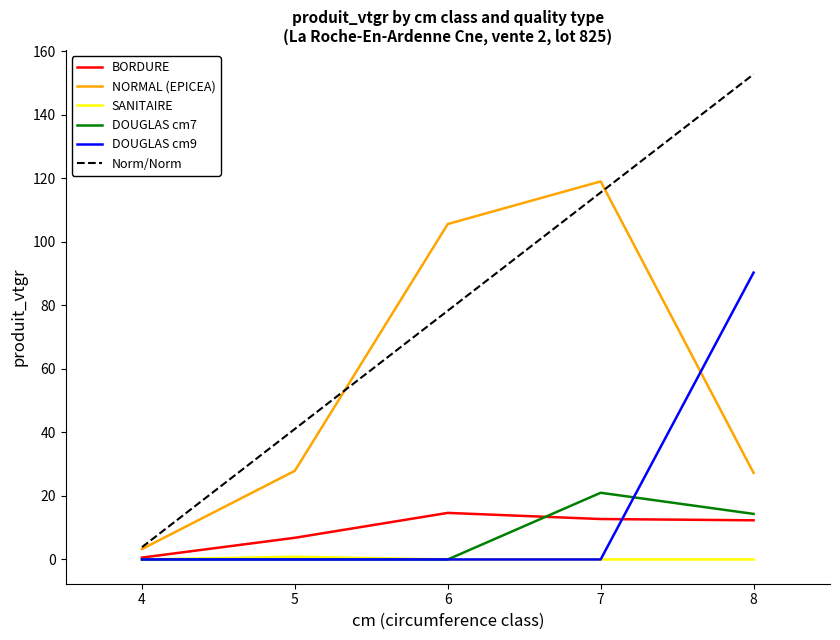

Which category has the lowest value in the Norm/Norm series?

4